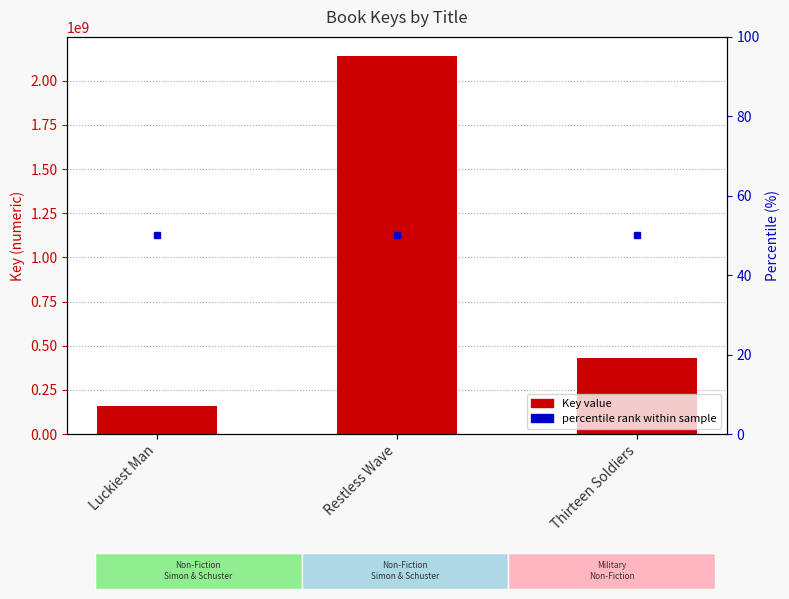

At which label is the value closest to 1149064799?

Thirteen Soldiers